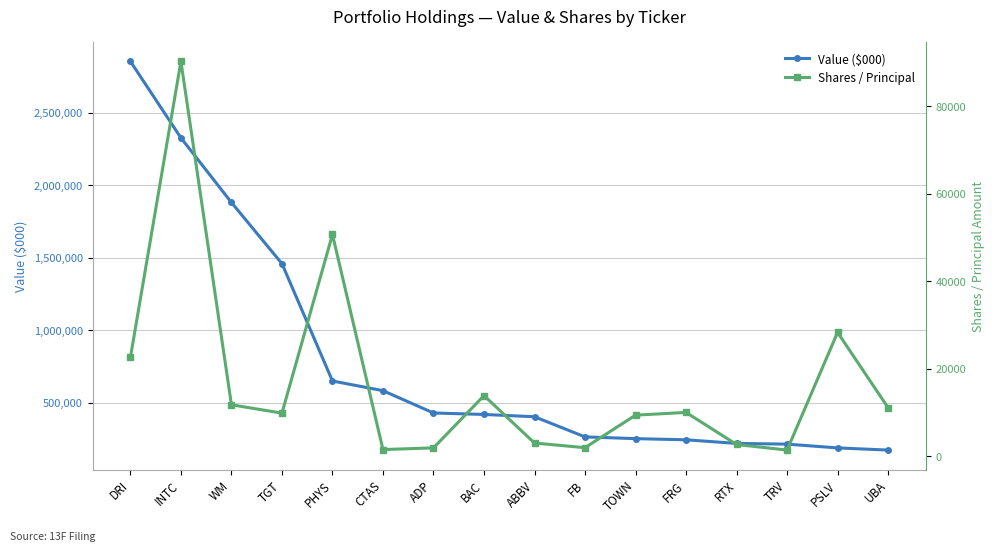

Which series has the largest total across all categories?

Value ($000)